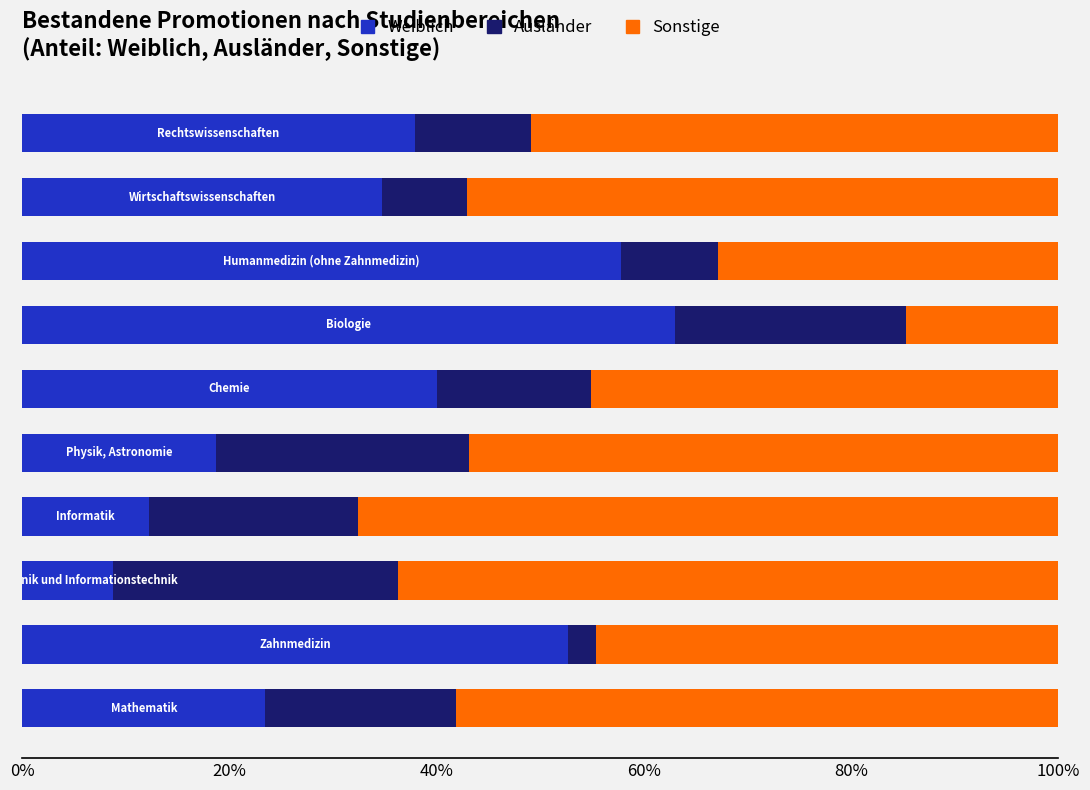

What is the sum of all Weiblich values?

349.3